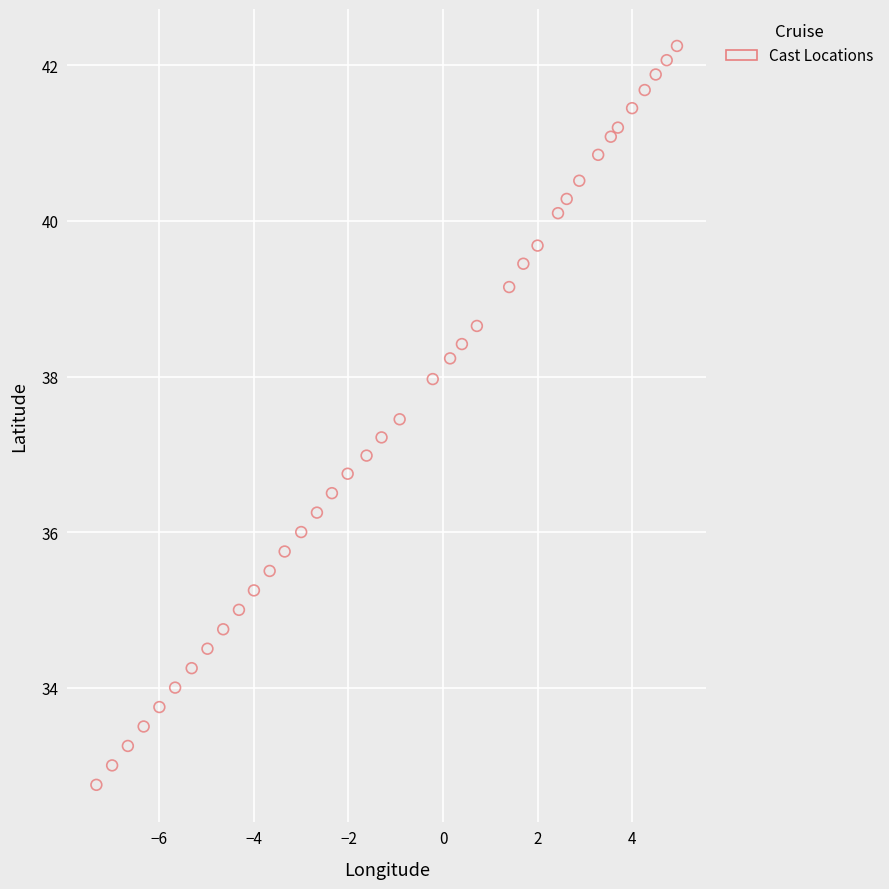

What is the range of Y values (max minus min)?

9.5